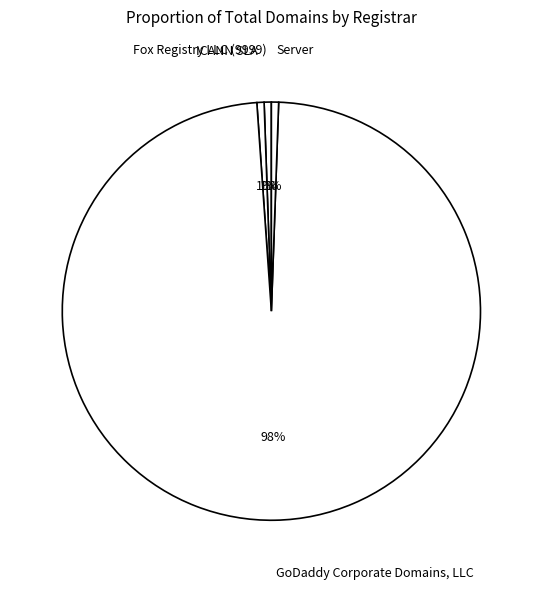

To the nearest percent, what percentage of the pie is Fox Registry LLC (9999)?

1%